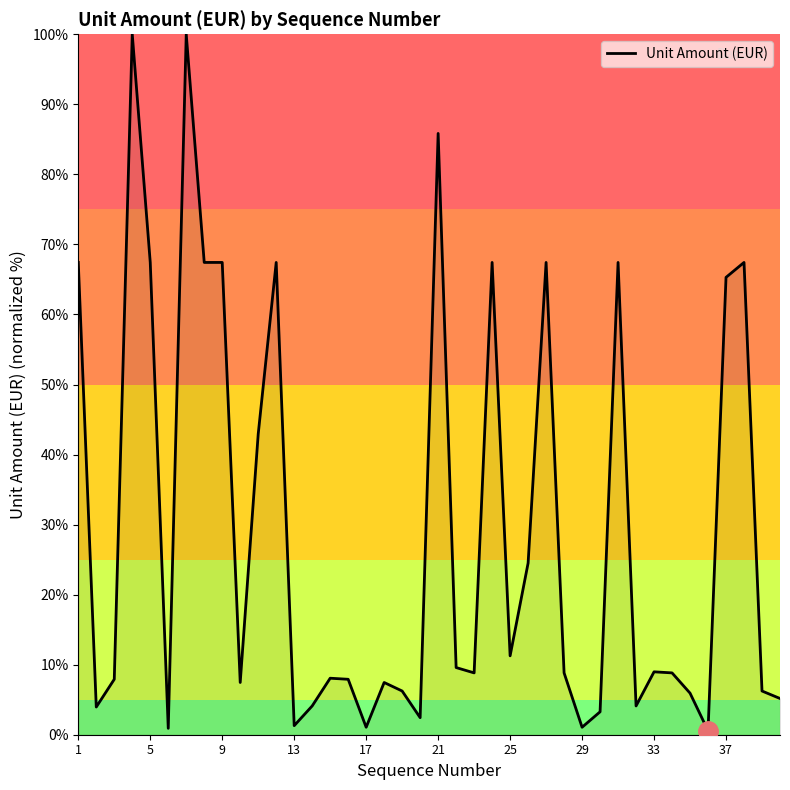

What is the maximum value shown in the chart?

100.0